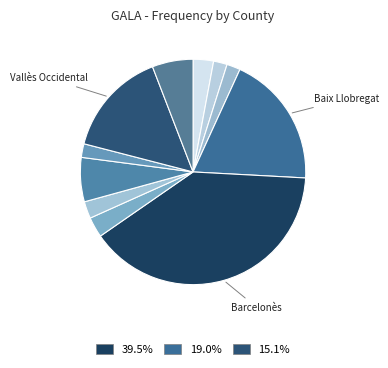

Count the number of slices in the pie.

11